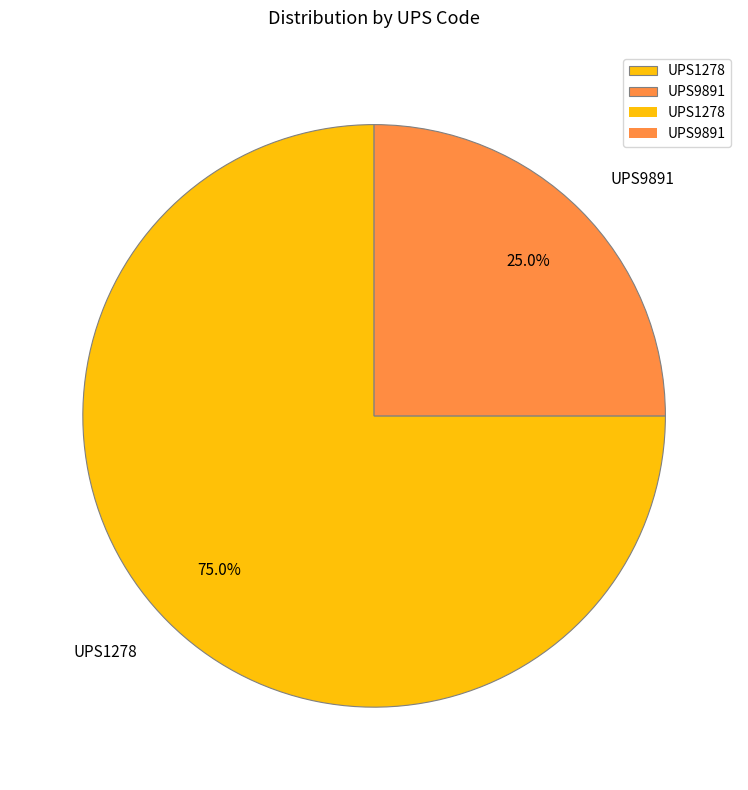

Which slice is the smallest?

UPS9891